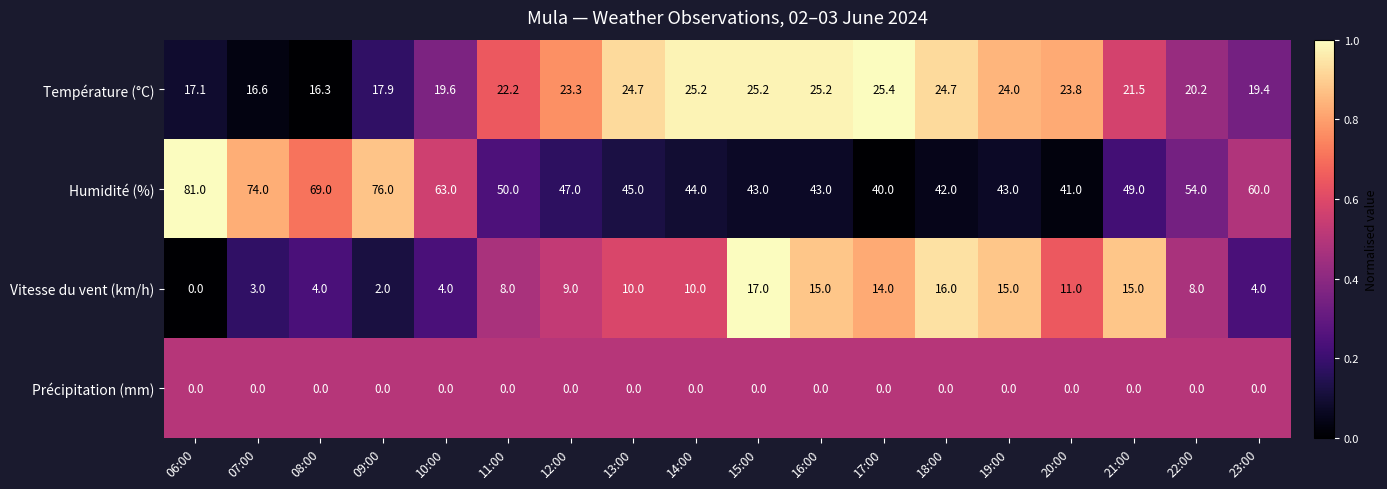

At which category is the sum across all series the highest?

06:00